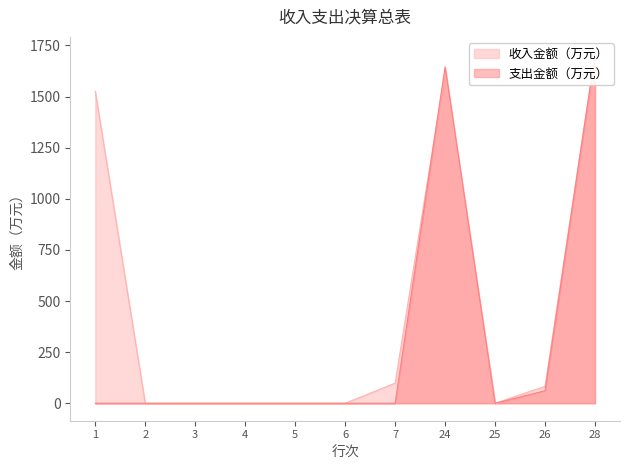

Which category has the lowest value across all series?

2